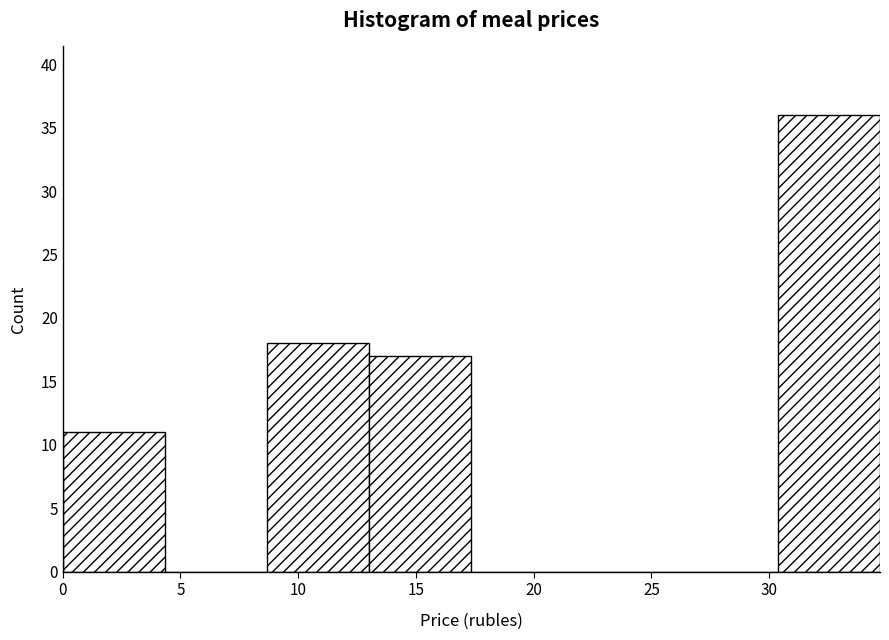

What is the height of the bar covering 30.5 to 34.5 on the x-axis? Neither the bar edges nor the heights are printed on the chart, so give them approximately, as read against the axes.

36